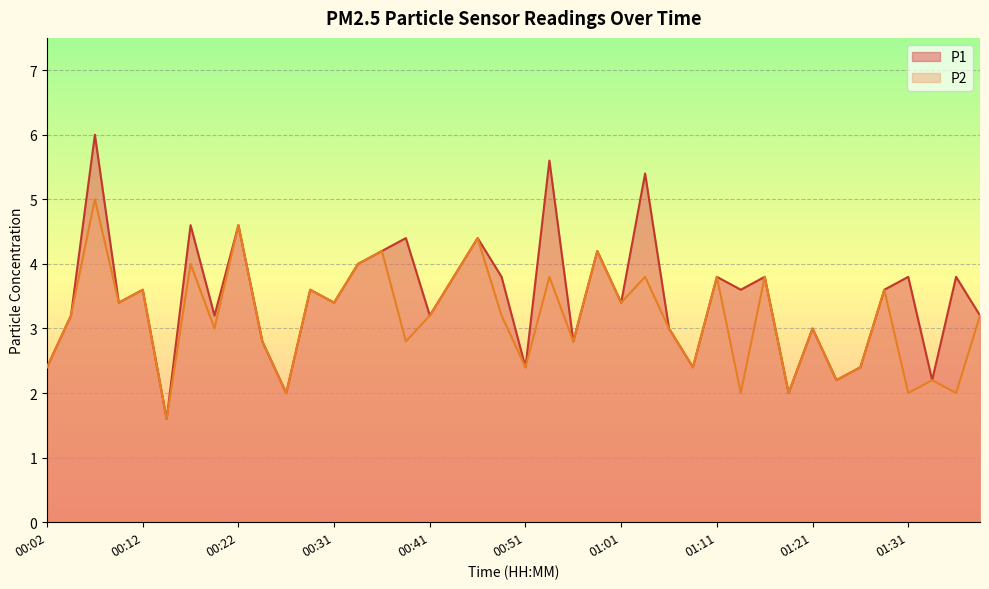

What is the sum of all P2 values?

126.2